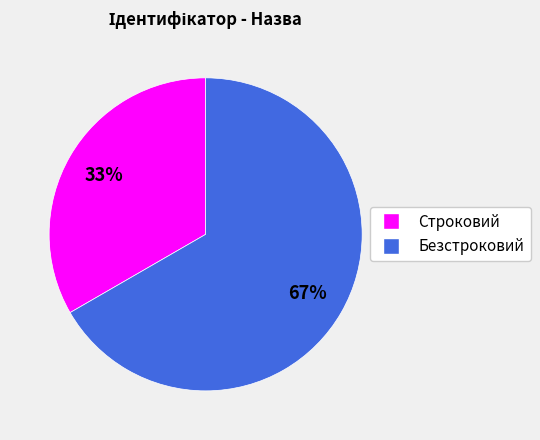

The Безстроковий slice represents 74% of the pie. True or false?

False